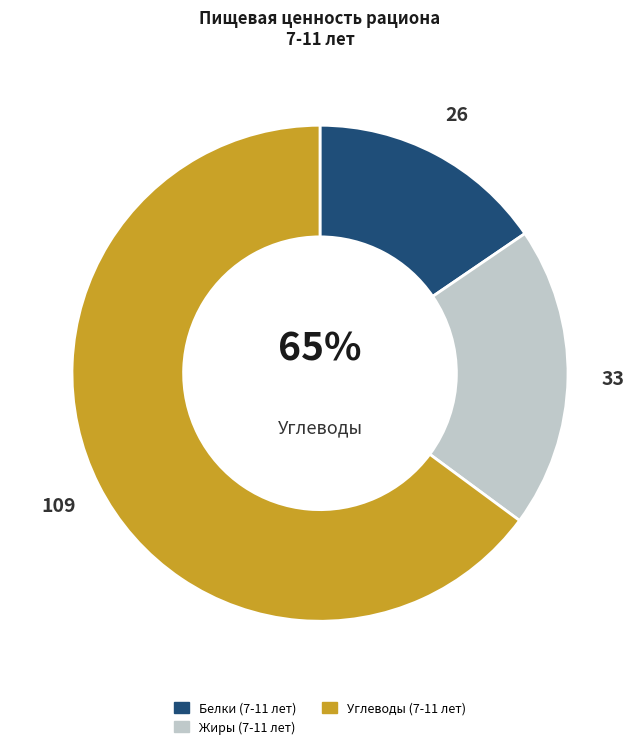

Rank the series by their maximum value, from highest to lowest.

Углеводы, Жиры, Белки